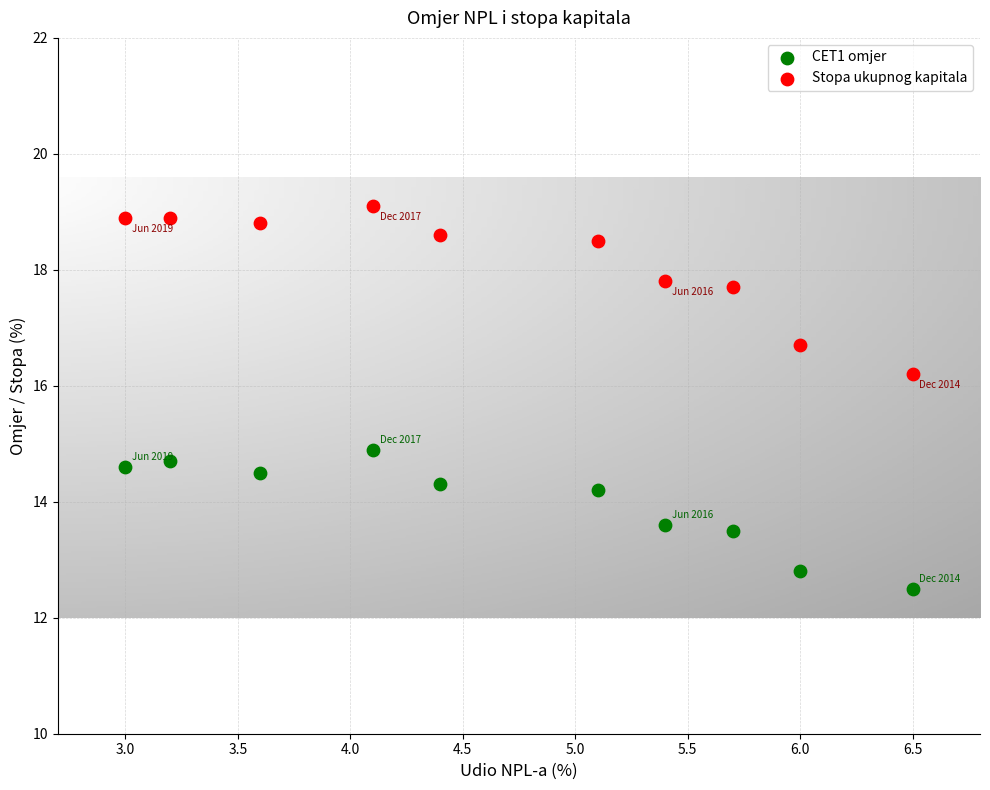

What are all the series names shown in the legend?

CET1 omjer, Stopa ukupnog kapitala